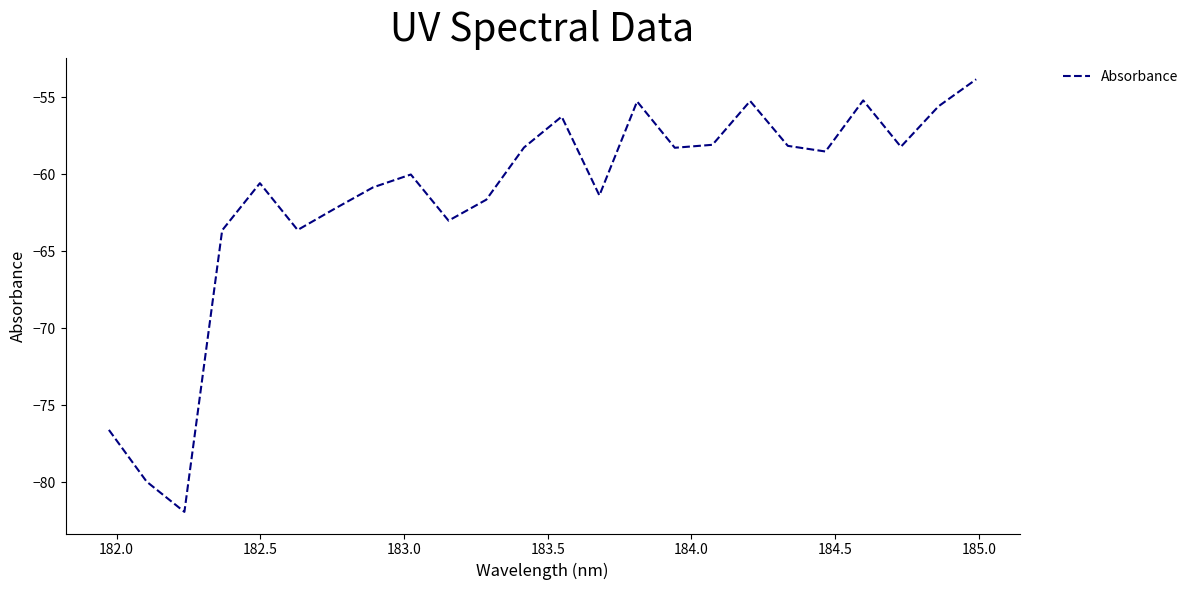

What is the greatest value displayed?

-53.8